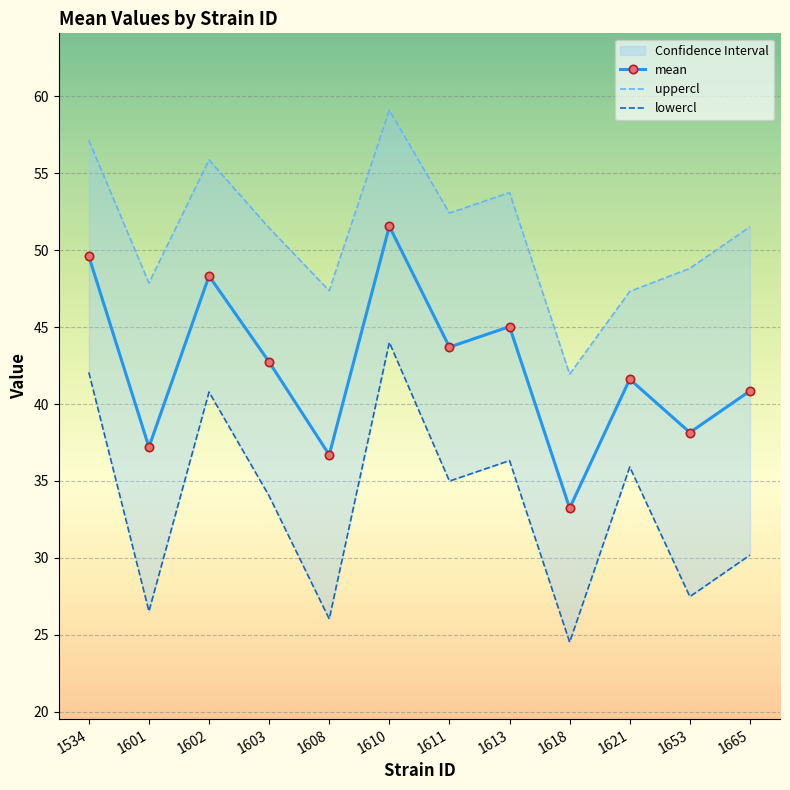

At which label does uppercl reach its peak?

1610